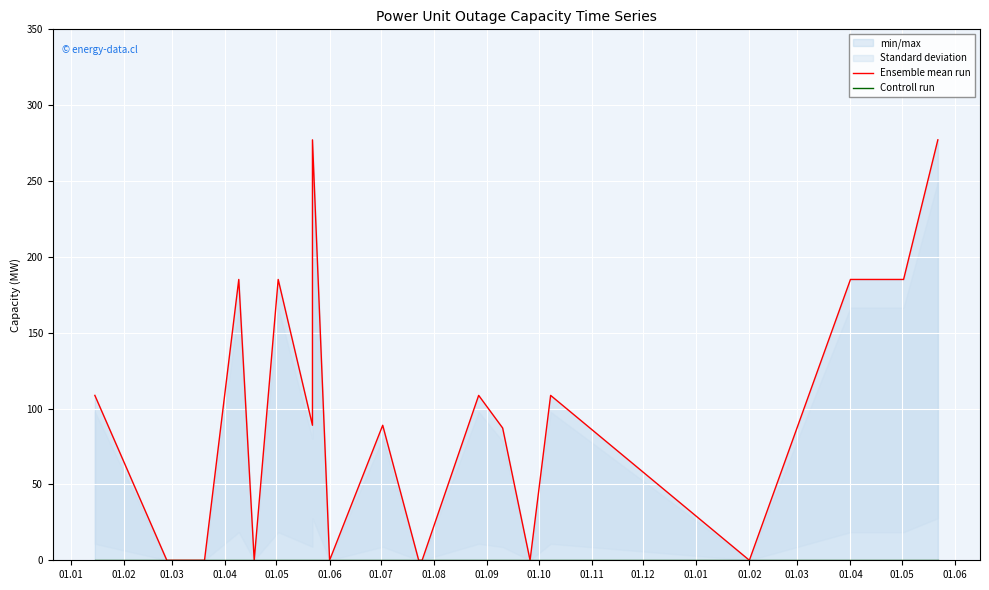

True or false: Controll run has a value of 0.0 at 01.12.

True